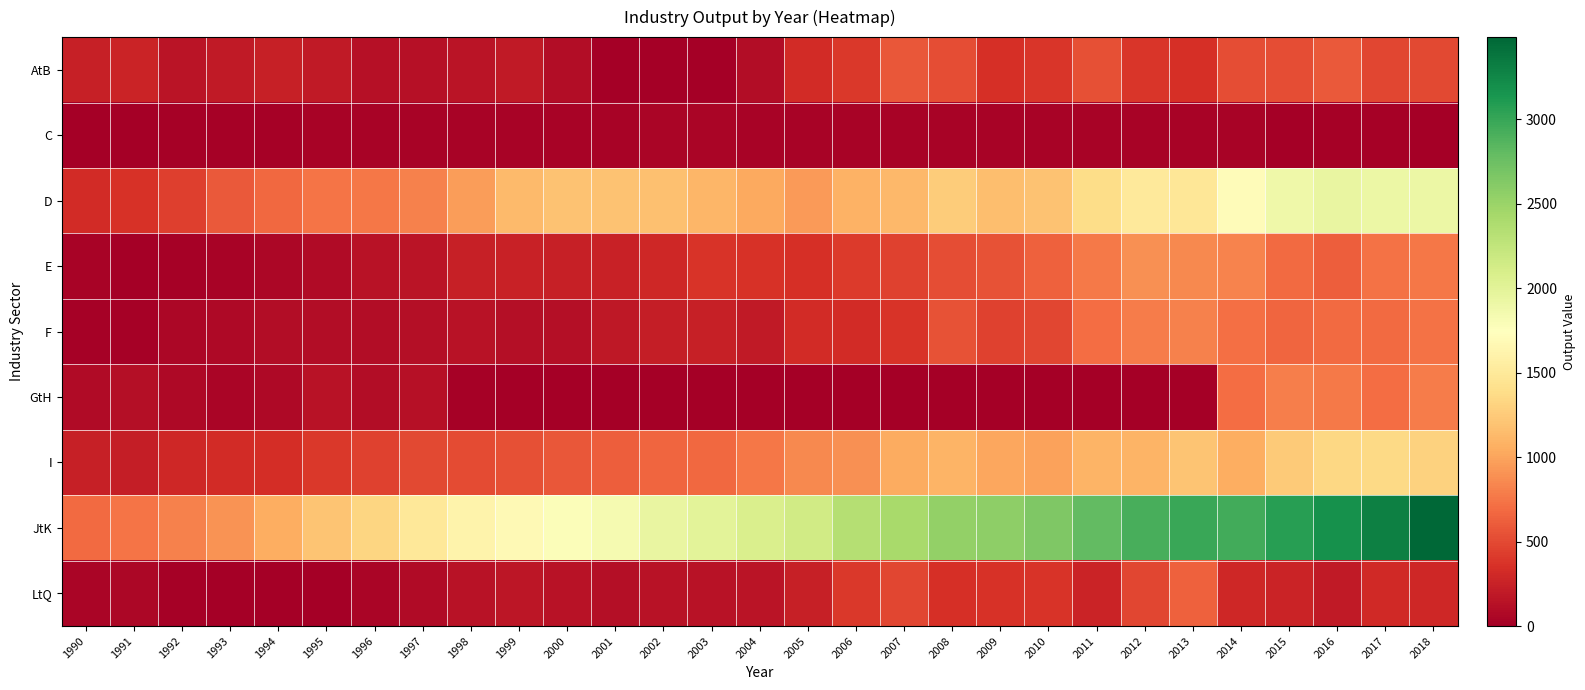

Between 2008 and 2009, which series saw the biggest shift?

AtB